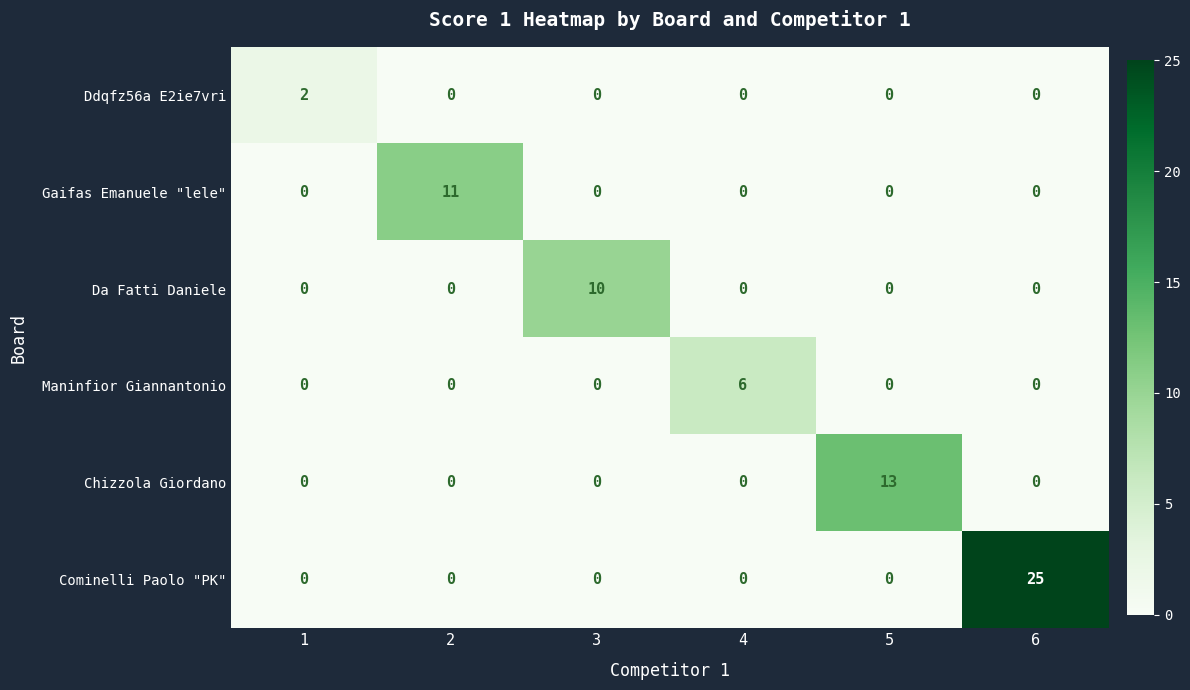

List the series in order of their peak value, highest first.

Cominelli Paolo "PK", Chizzola Giordano, Gaifas Emanuele "lele", Da Fatti Daniele, Maninfior Giannantonio, Ddqfz56a E2ie7vri